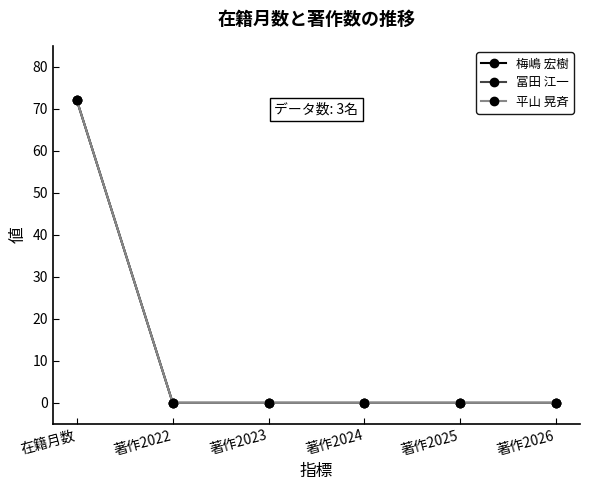

Does the chart have visible grid lines?

No